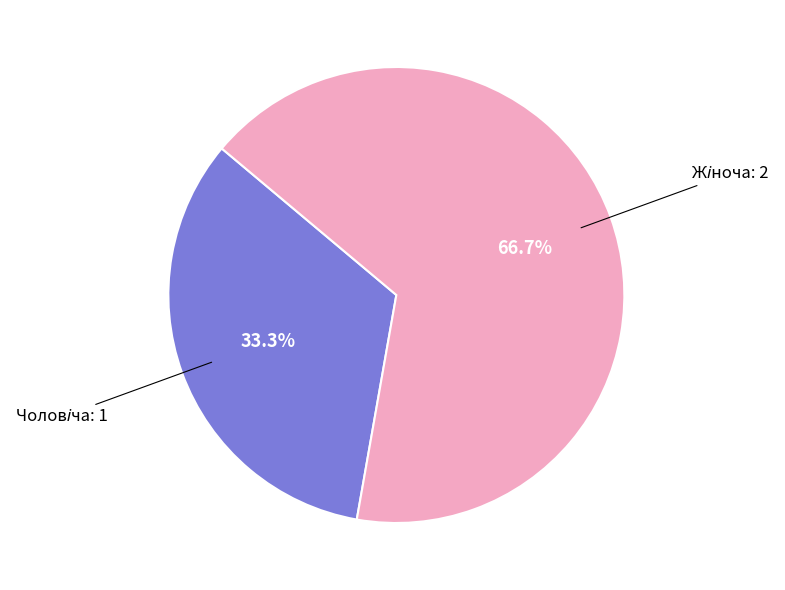

Does any single category account for the majority?

Yes